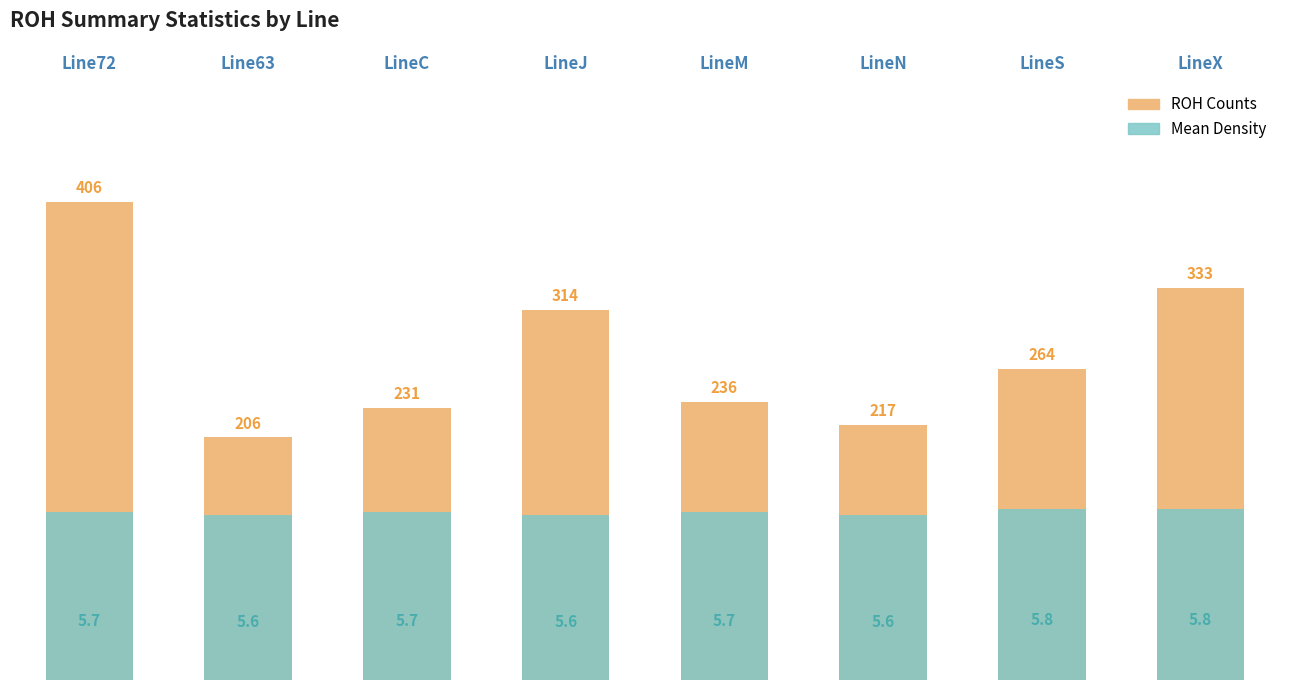

The value of Mean Density at LineC is 7.9. True or false?

False